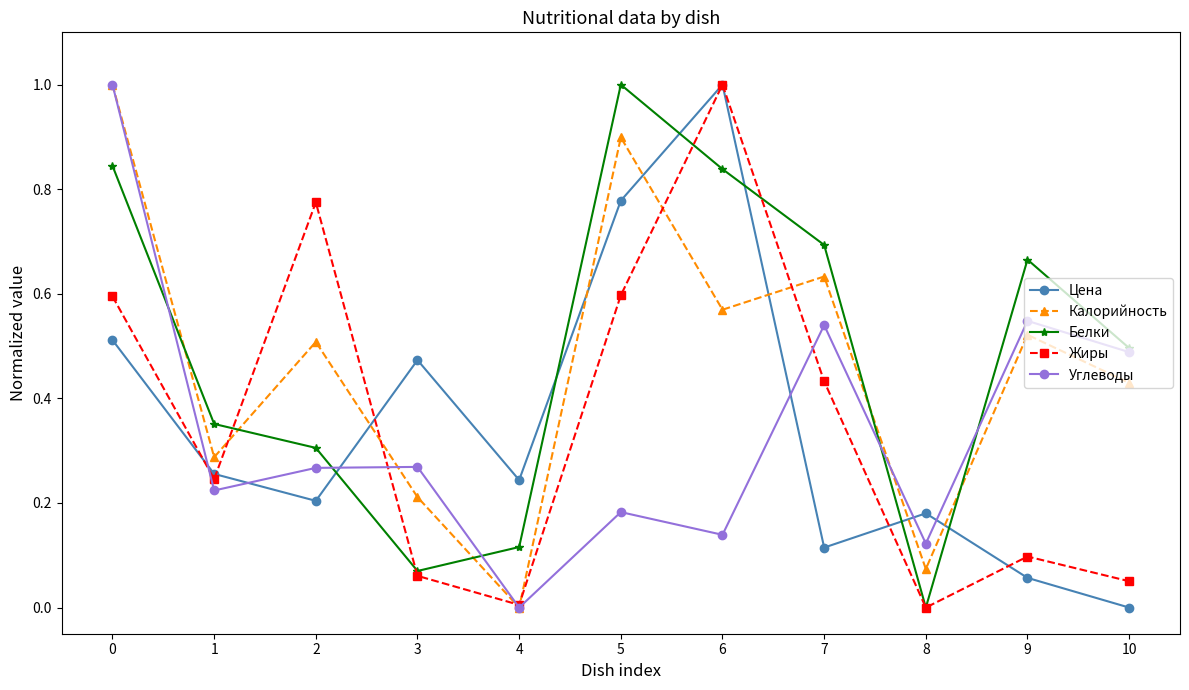

Is it true that Жиры equals 1.0 at 0?

False